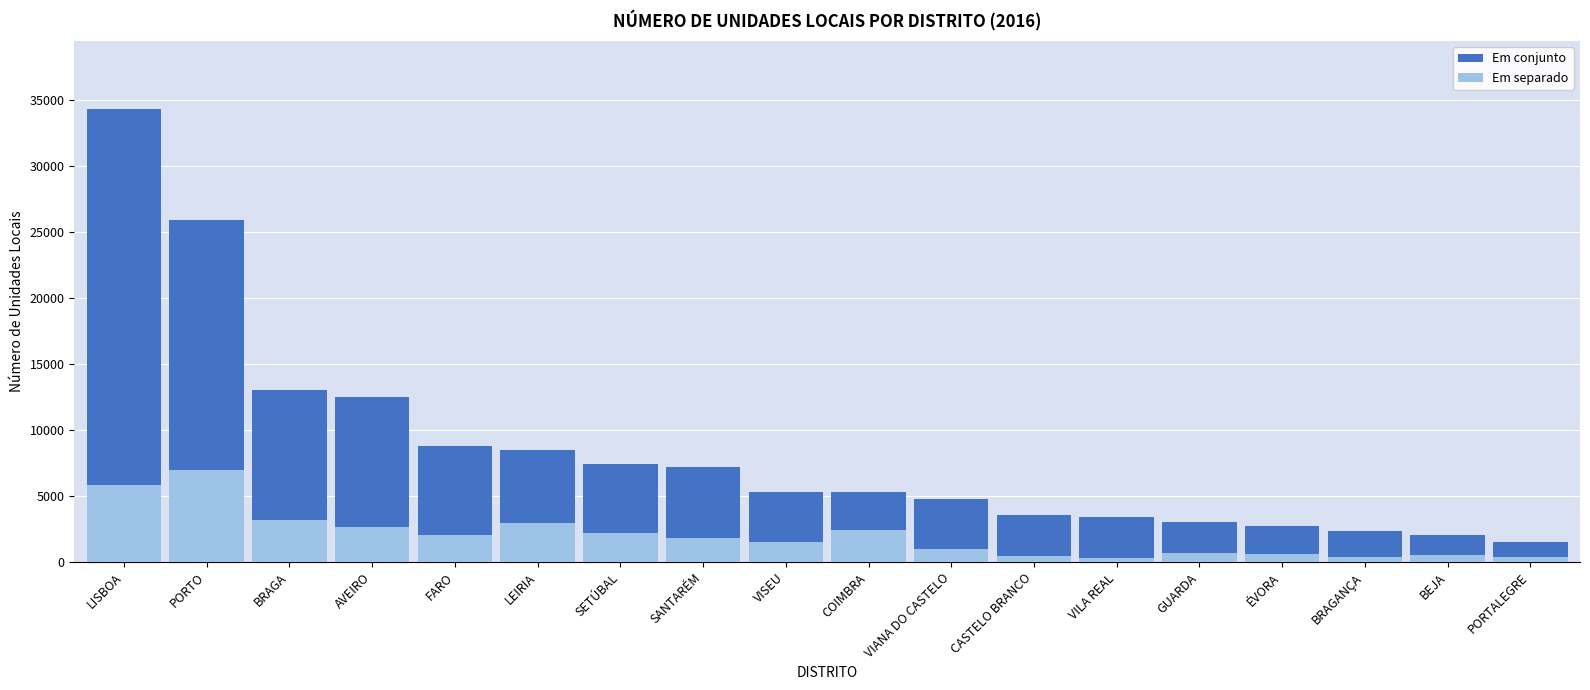

What is the difference between the maximum and second lowest values in the Em separado series?

6549